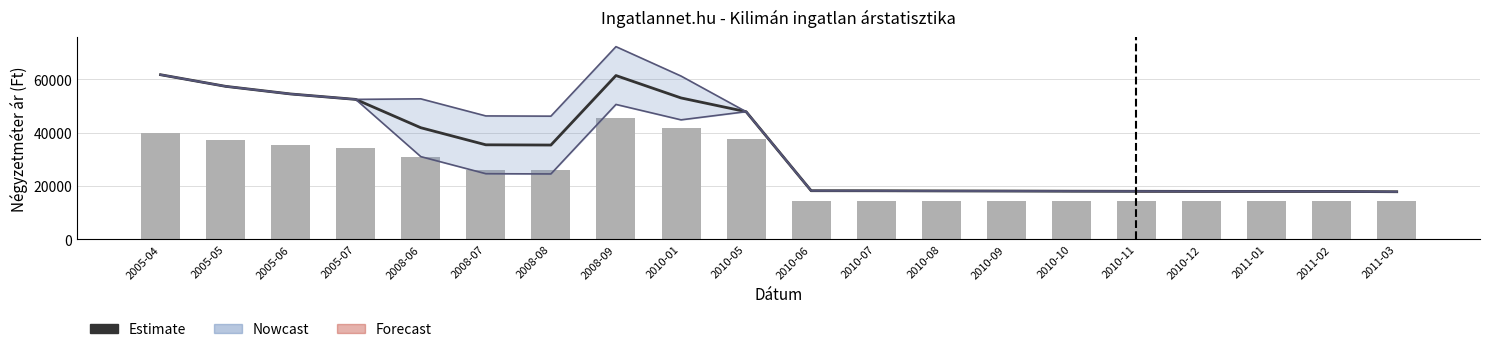

What is the sum of the Szoras_also values at 2011-01 and 2005-04?

79652